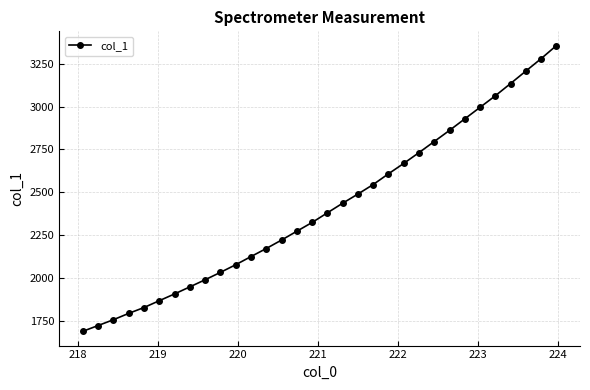

What is the average value?

2412.6